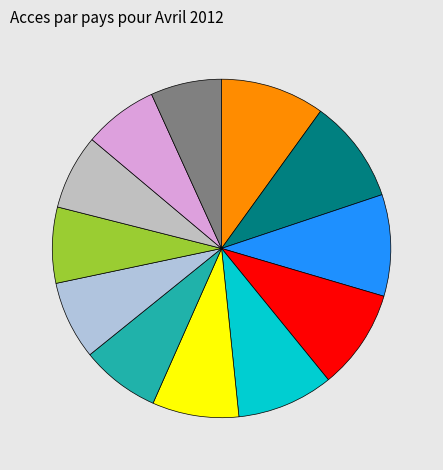

Is there a majority slice in this chart?

No